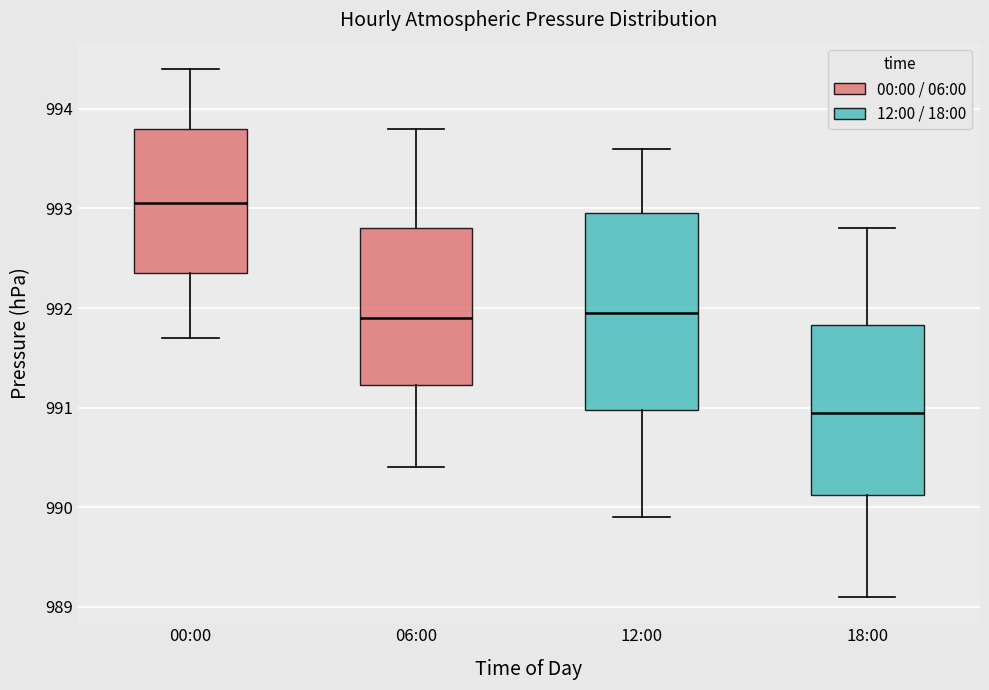

Reading left to right, transcribe this box plot: for each box, give where its median line is, the range the box spans, and where its two whiskers end, as read against the y-axis. The values are not printed on the chart, so give them approximately, as read against the axis.

00:00: median 993.1, box 992.4 to 993.8, whiskers 991.7 to 994.4
06:00: median 991.9, box 991.2 to 992.8, whiskers 990.4 to 993.8
12:00: median 992.0, box 991.0 to 993.0, whiskers 989.9 to 993.6
18:00: median 991.0, box 990.1 to 991.8, whiskers 989.1 to 992.8